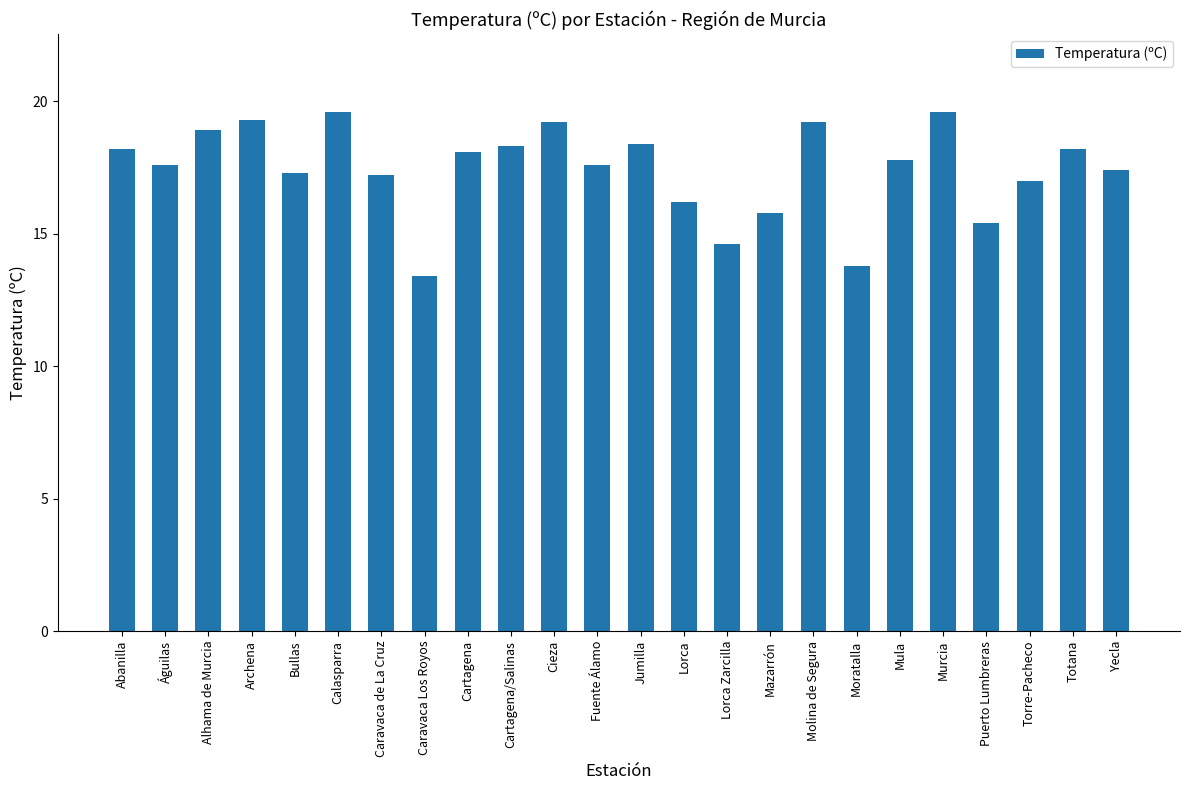

What is the difference between the maximum and second lowest values?

5.8